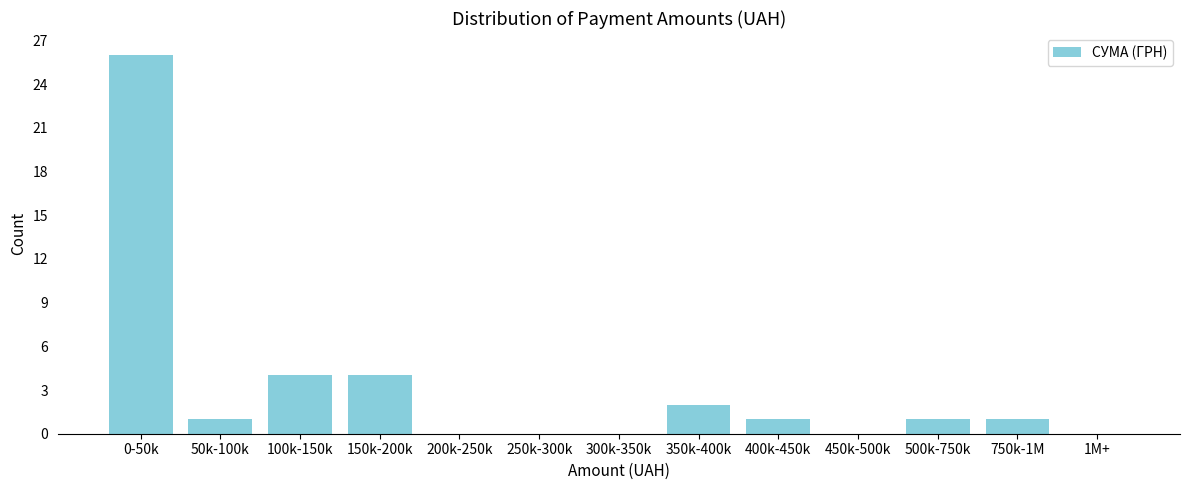

Reading left to right, transcribe all the data shown in this chart.

0-50k=26	50k-100k=1	100k-150k=4	150k-200k=4	200k-250k=0	250k-300k=0	300k-350k=0	350k-400k=2	400k-450k=1	450k-500k=0	500k-750k=1	750k-1M=1	1M+=0